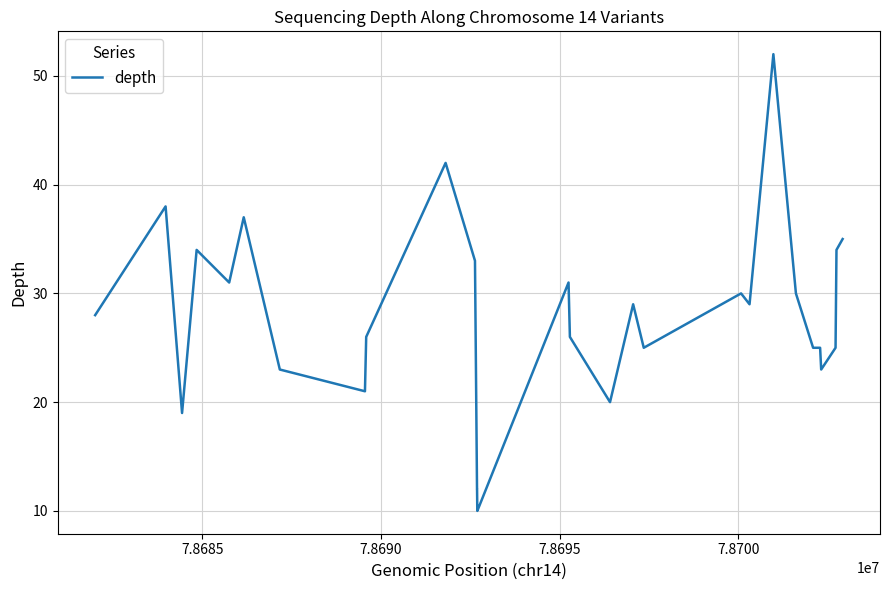

Reading right to left, extract all data points from this chart.

35	34	25	23	25	25	30	52	29	30	25	29	20	26	31	10	10	12	12	33	42	26	21	23	37	31	34	19	38	28